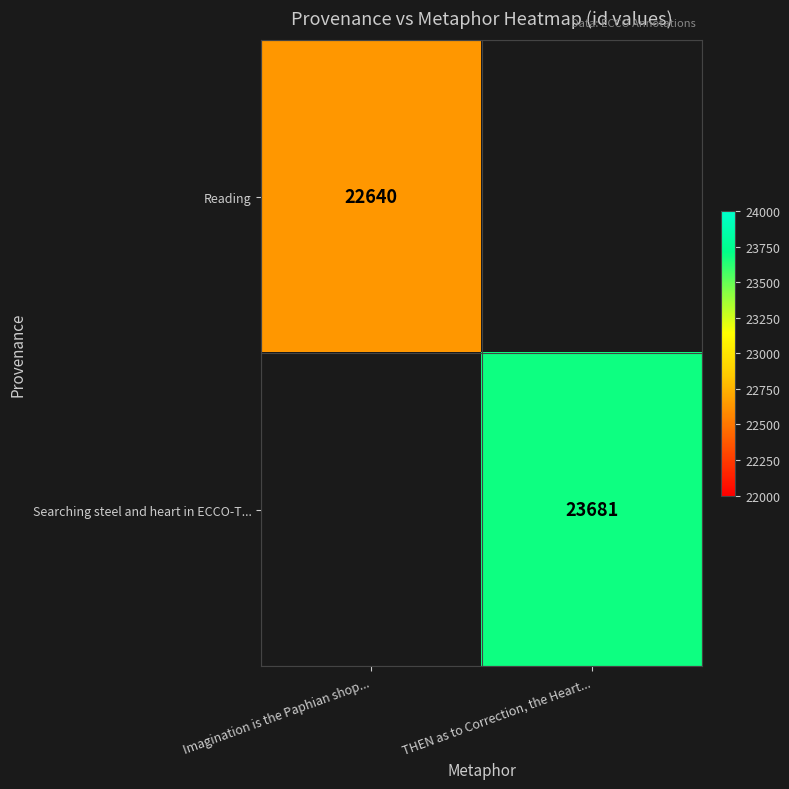

True or false: Reading has a value of 22640 at Imagination is the Paphian shop....

True